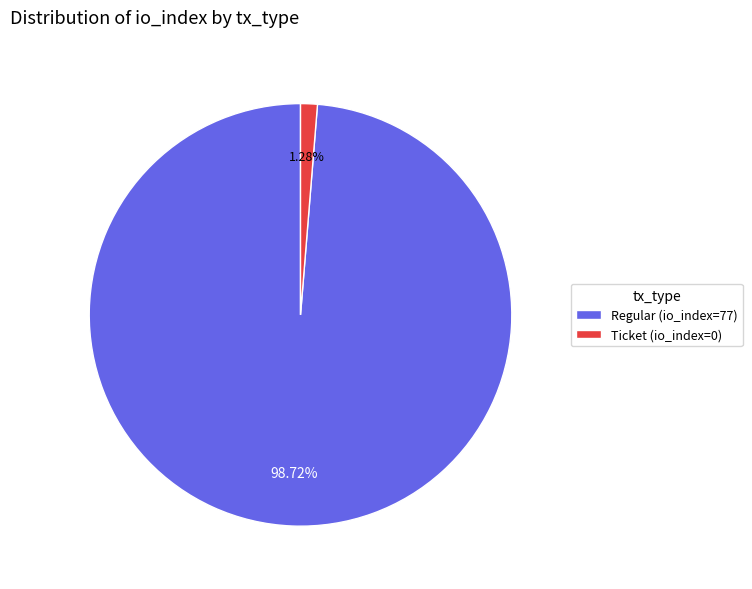

Combined, do Regular (io_index=77) and Ticket (io_index=0) account for over 50%?

Yes